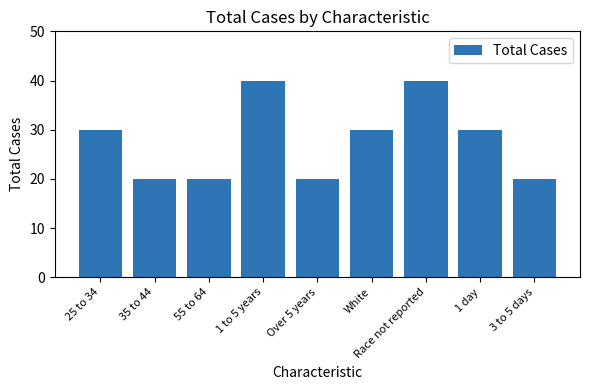

How many data points are less than 30?

4